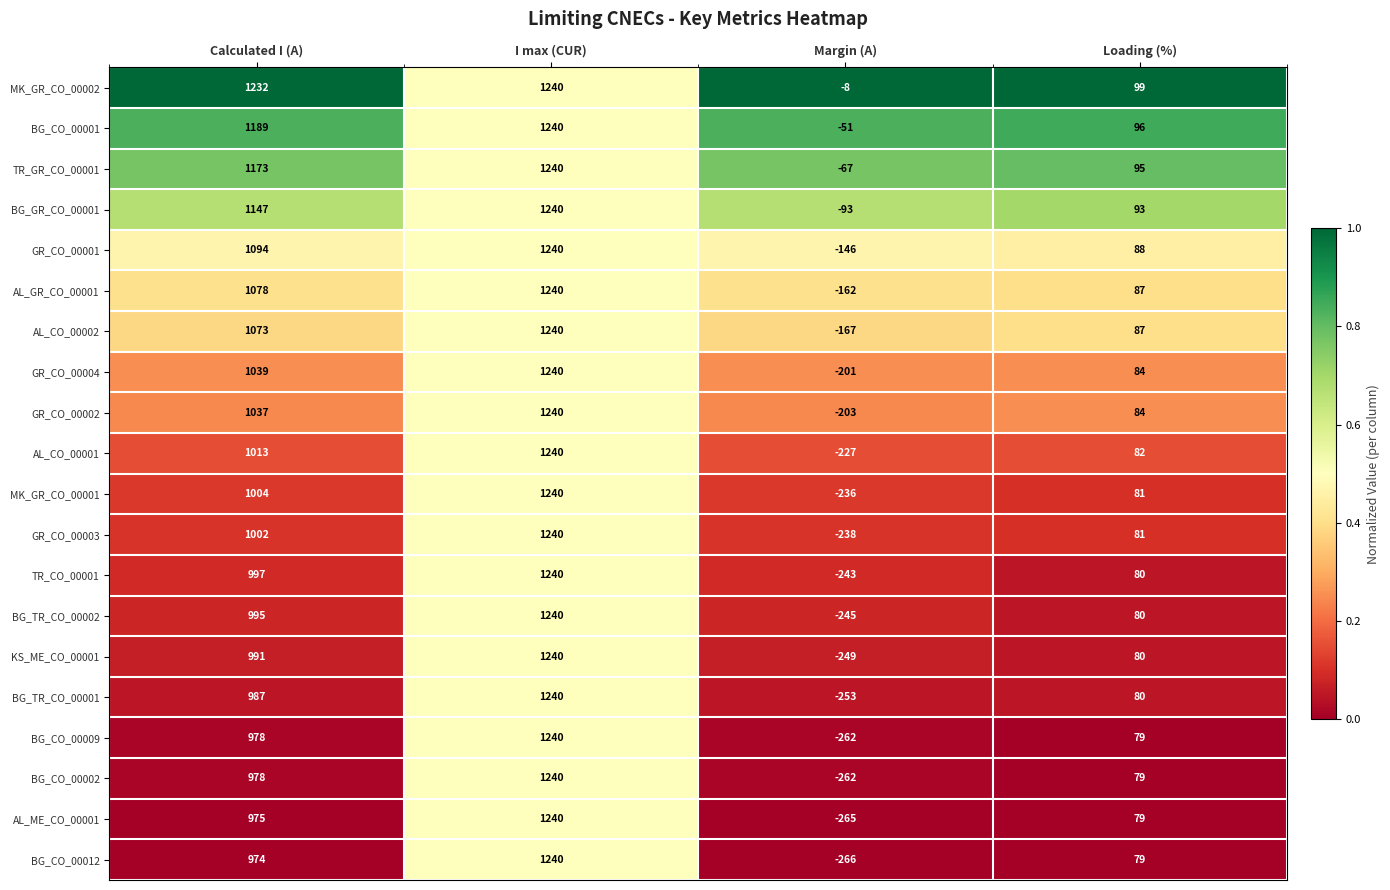

How many values in BG_CO_00009 are below zero?

1